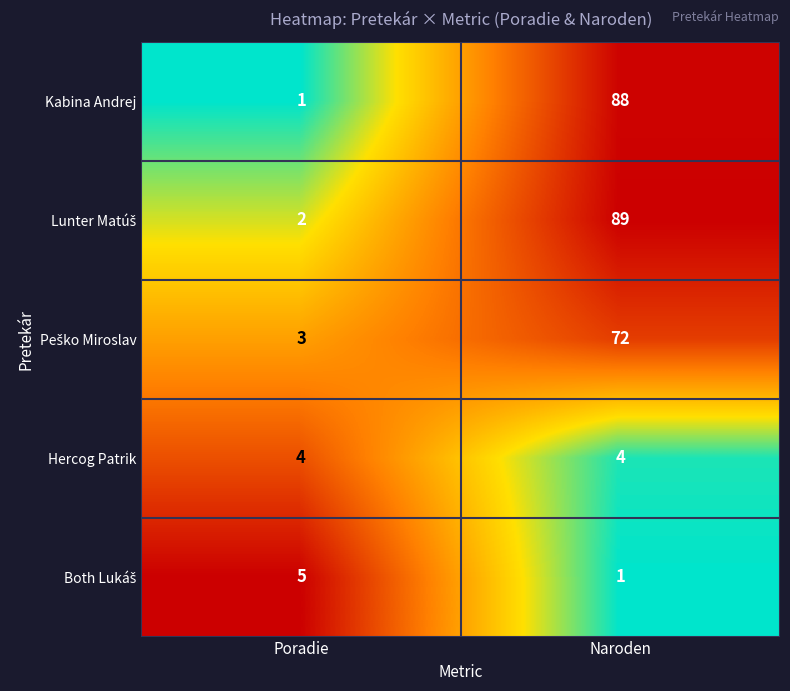

What is the greatest value displayed?

89